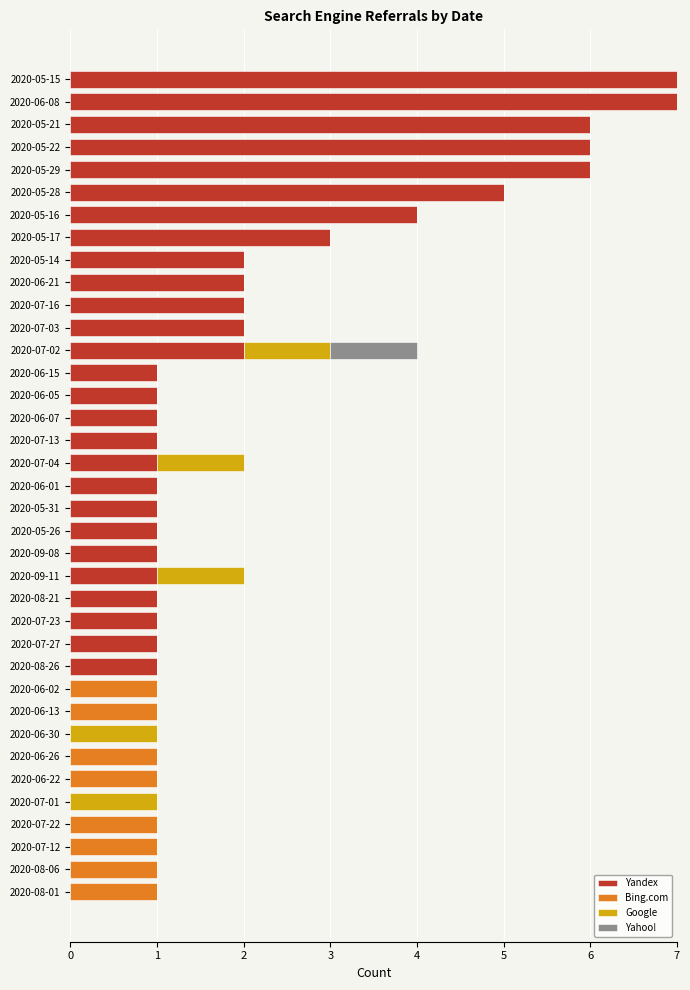

The Yandex series shows 4 at 2020-05-16. True or false?

True